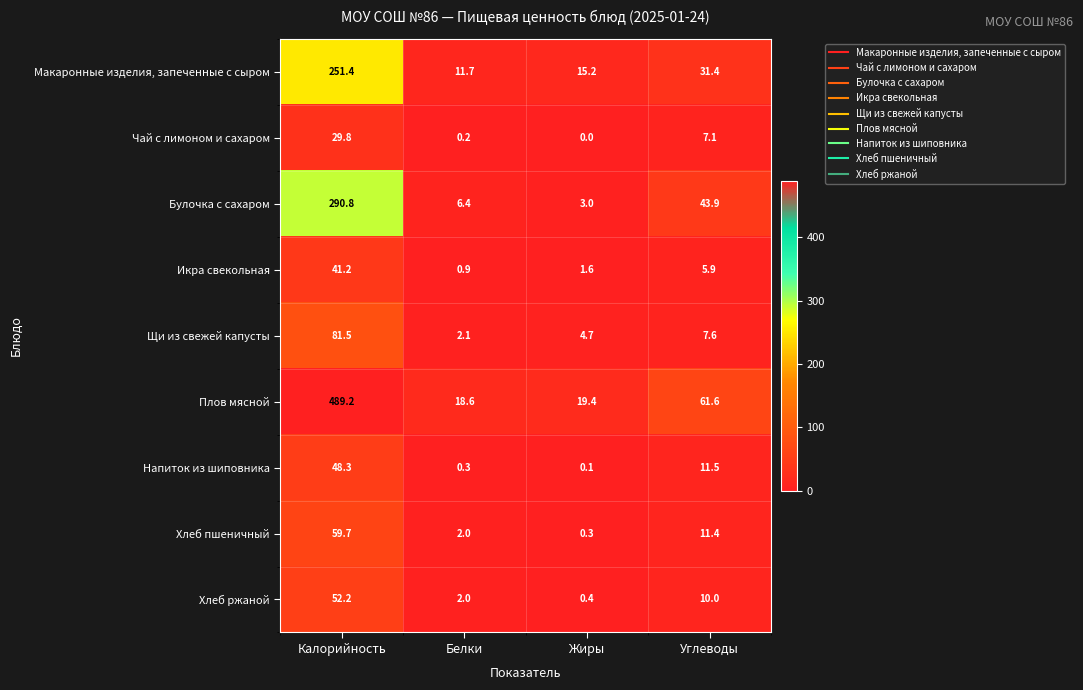

What value does the Щи из свежей капусты series have at Углеводы?

7.6